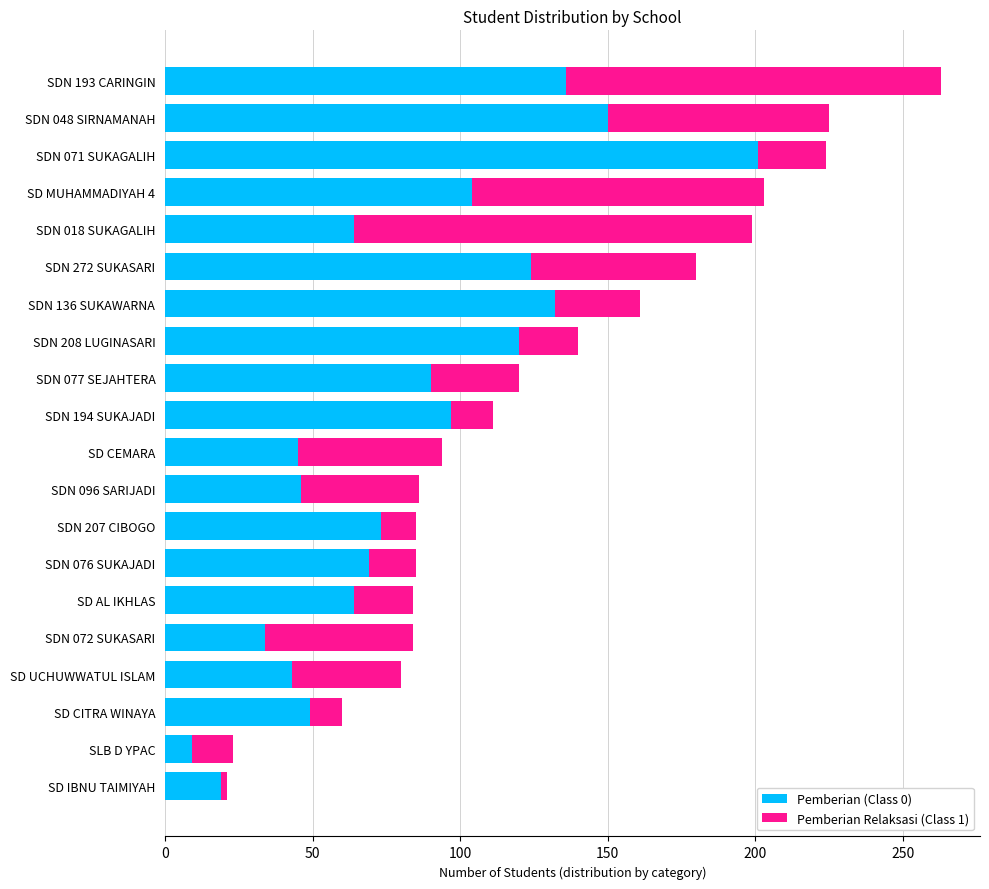

How many values in the Pemberian (Class 0) series are below 73?

10